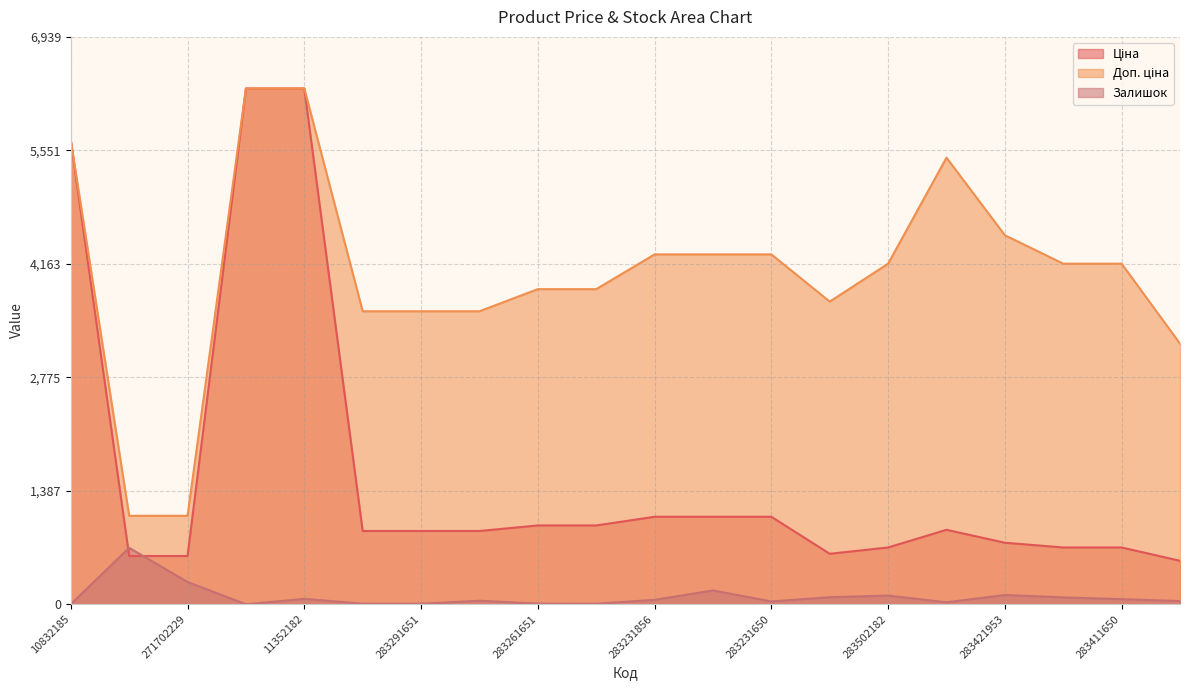

How many lines are shown in the chart?

3